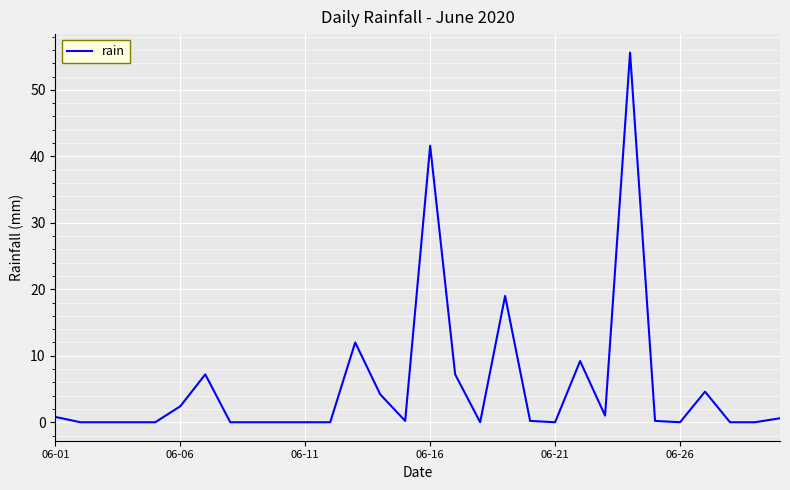

What is the difference between the maximum and minimum values?

55.6